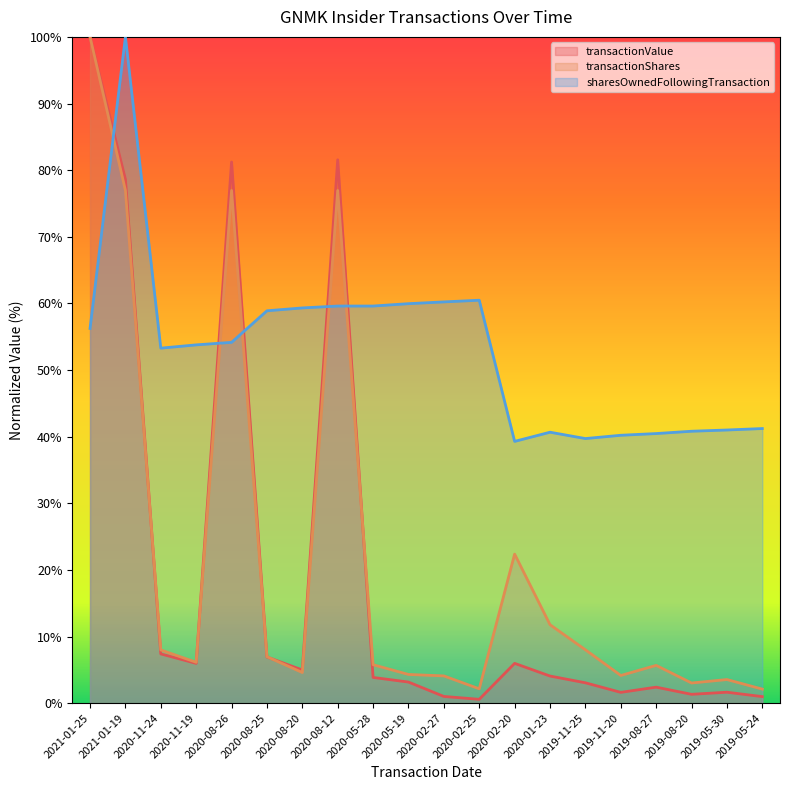

At which label is transactionValue closest to 50?

2021-01-19